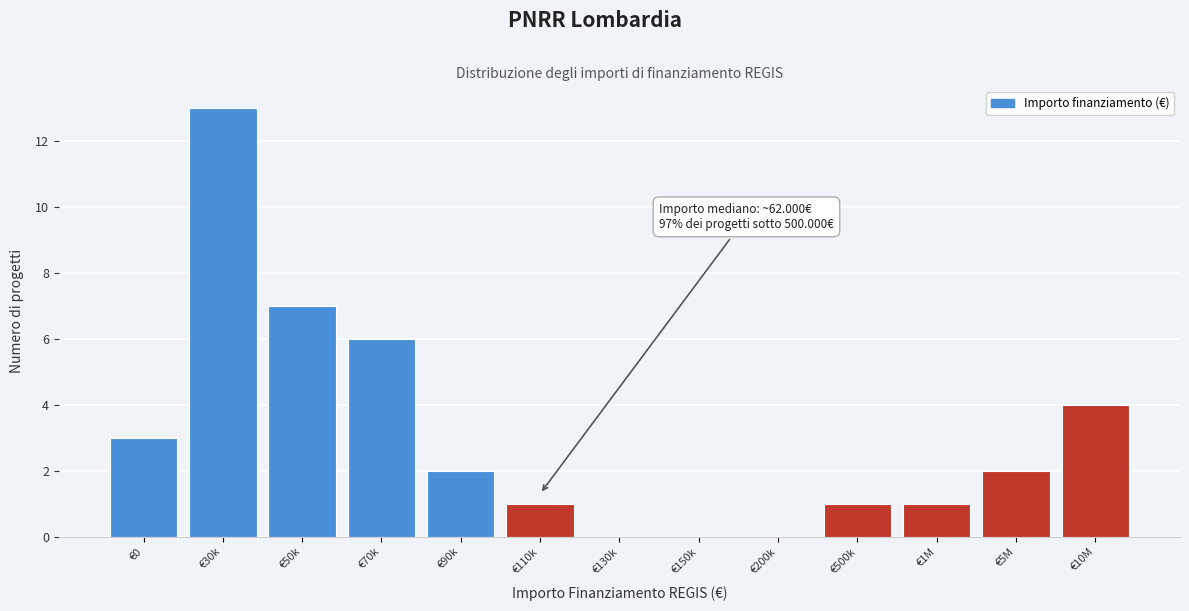

Reading left to right, list all the values displayed in this chart.

€0=3	€30k=13	€50k=7	€70k=6	€90k=2	€110k=1	€130k=0	€150k=0	€200k=0	€500k=1	€1M=1	€5M=2	€10M=4